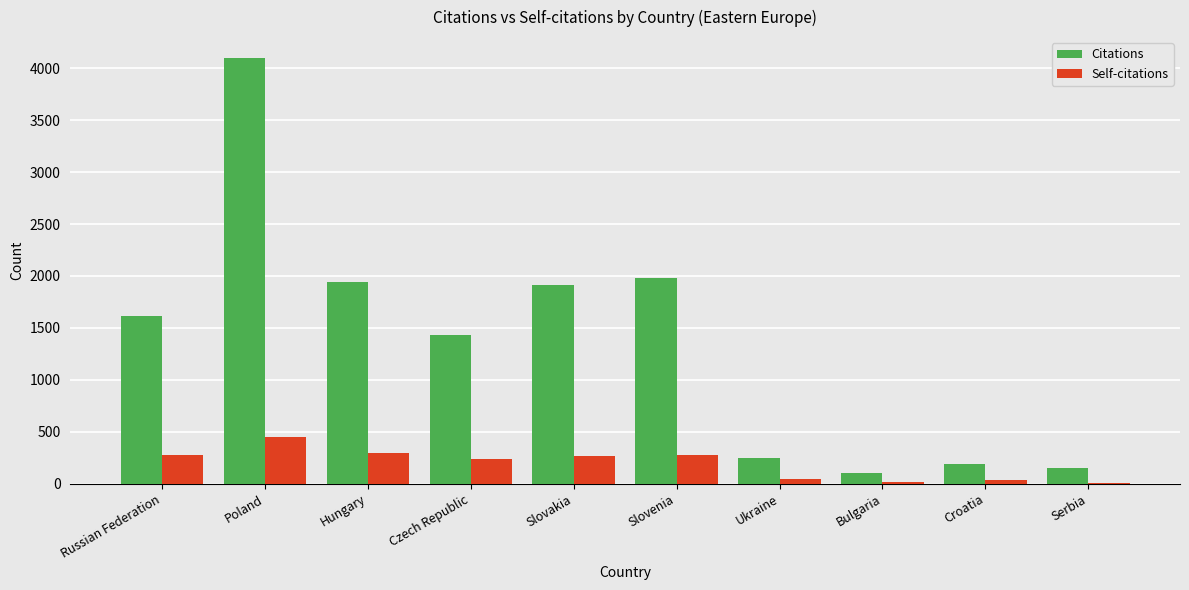

What value does the Self-citations series have at Slovenia?

274